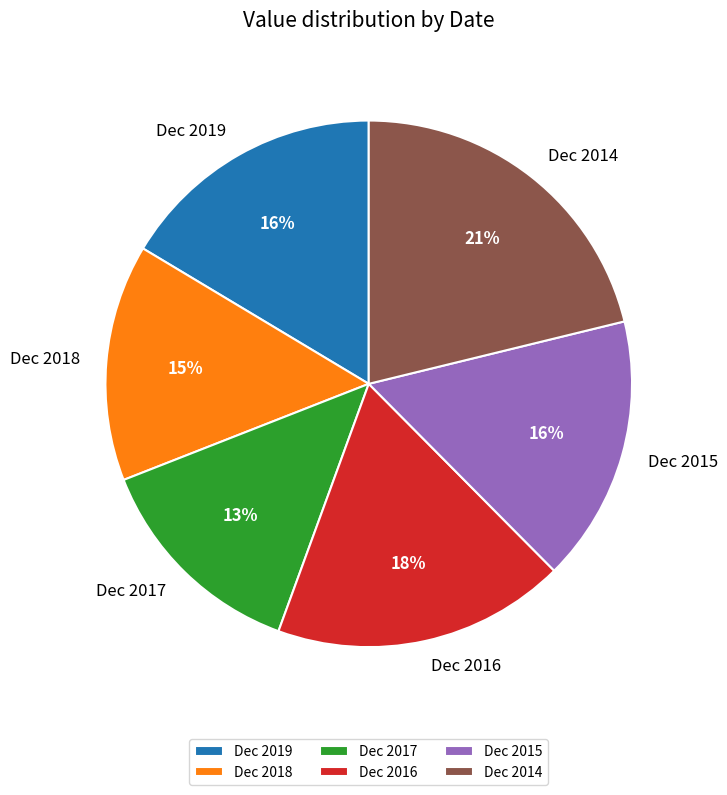

To the nearest percent, what is the difference between the largest and smallest slice percentages?

8%